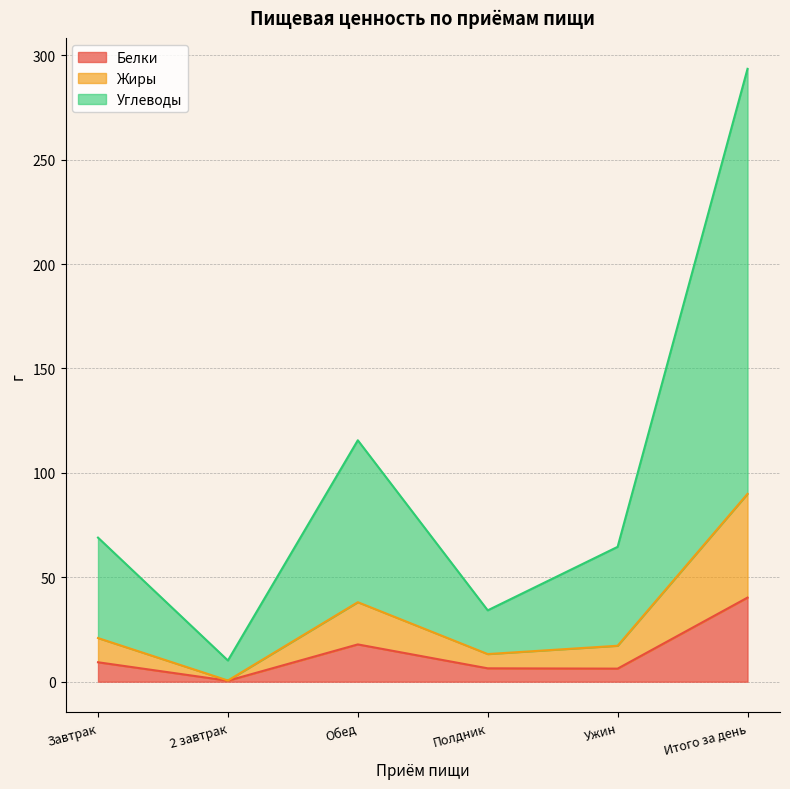

Is the value of Белки at Ужин greater than the value of Углеводы at Ужин?

No